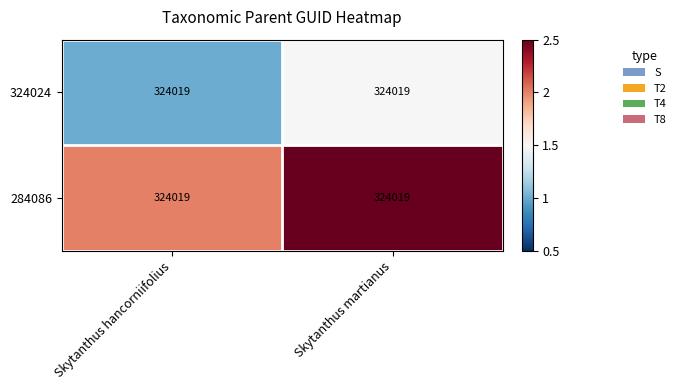

What is the average value of the 284086 series?

2.2